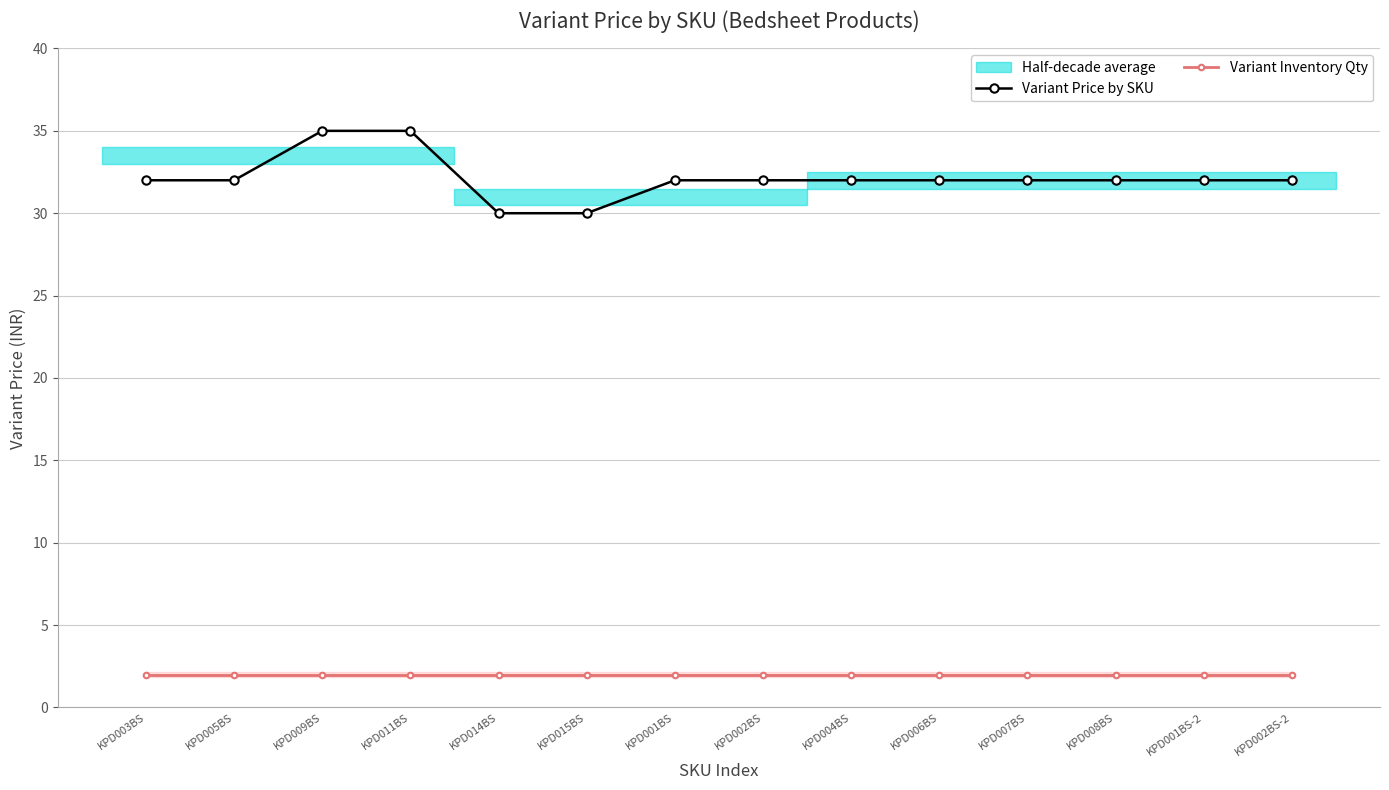

Is it true that Variant Inventory Qty equals 2 at KPD004BS?

True